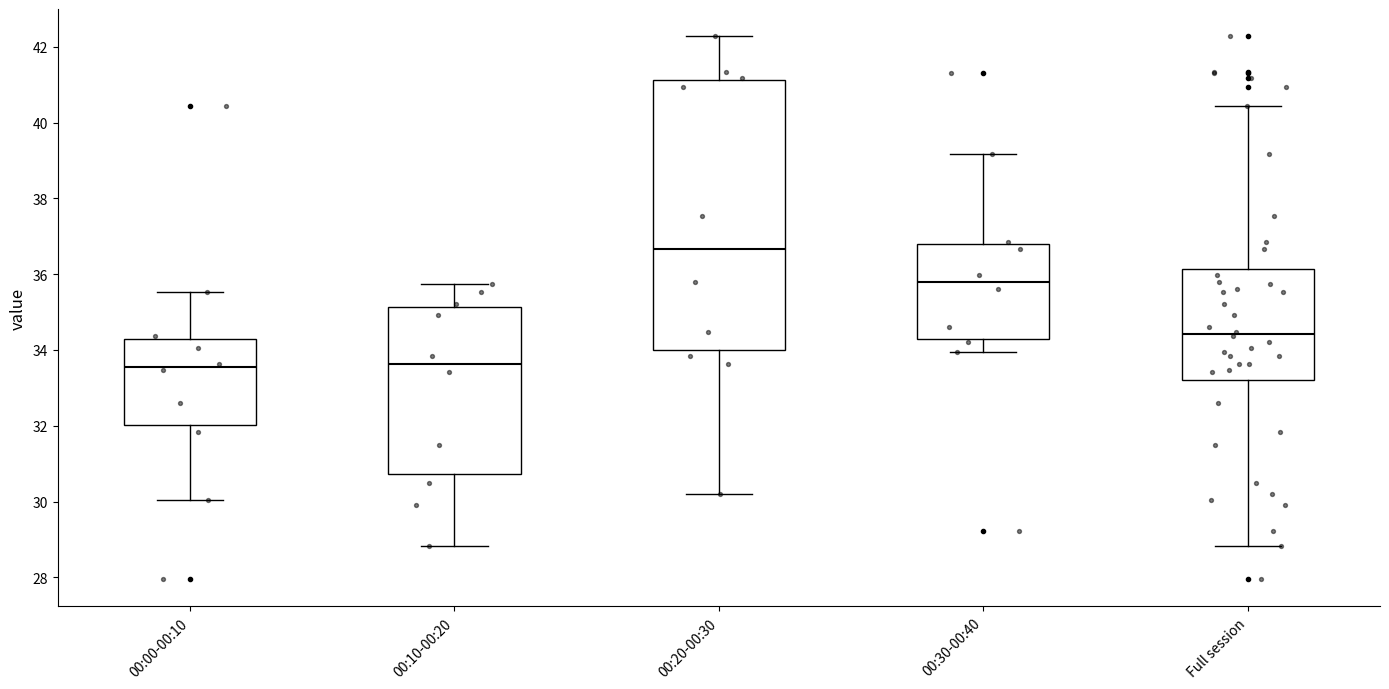

Reading left to right, transcribe this box plot: for each box, give where its median line is, the range the box spans, and where its two whiskers end, as read against the y-axis. The values are not printed on the chart, so give them approximately, as read against the axis.

00:00-00:10: median 33.6, box 32.0 to 34.2, whiskers 30.0 to 35.6
00:10-00:20: median 33.6, box 30.8 to 35.2, whiskers 28.8 to 35.8
00:20-00:30: median 36.6, box 34.0 to 41.2, whiskers 30.2 to 42.2
00:30-00:40: median 35.8, box 34.4 to 36.8, whiskers 34.0 to 39.2
Full session: median 34.4, box 33.2 to 36.2, whiskers 28.8 to 40.4